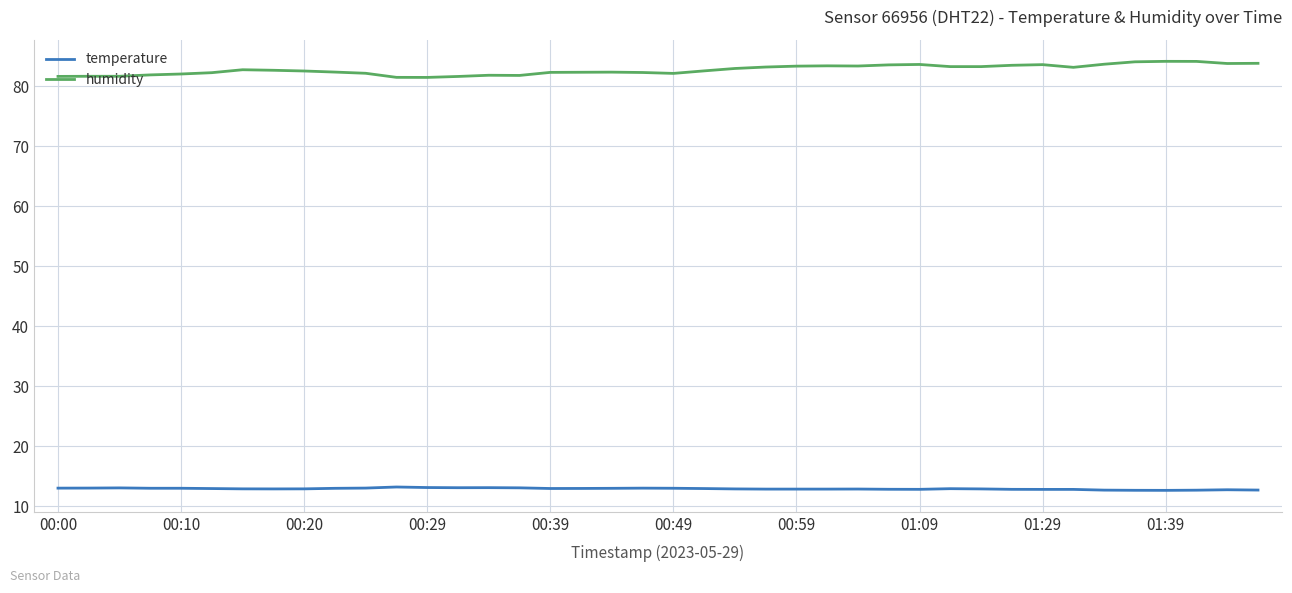

True or false: humidity and temperature intersect in this chart.

False